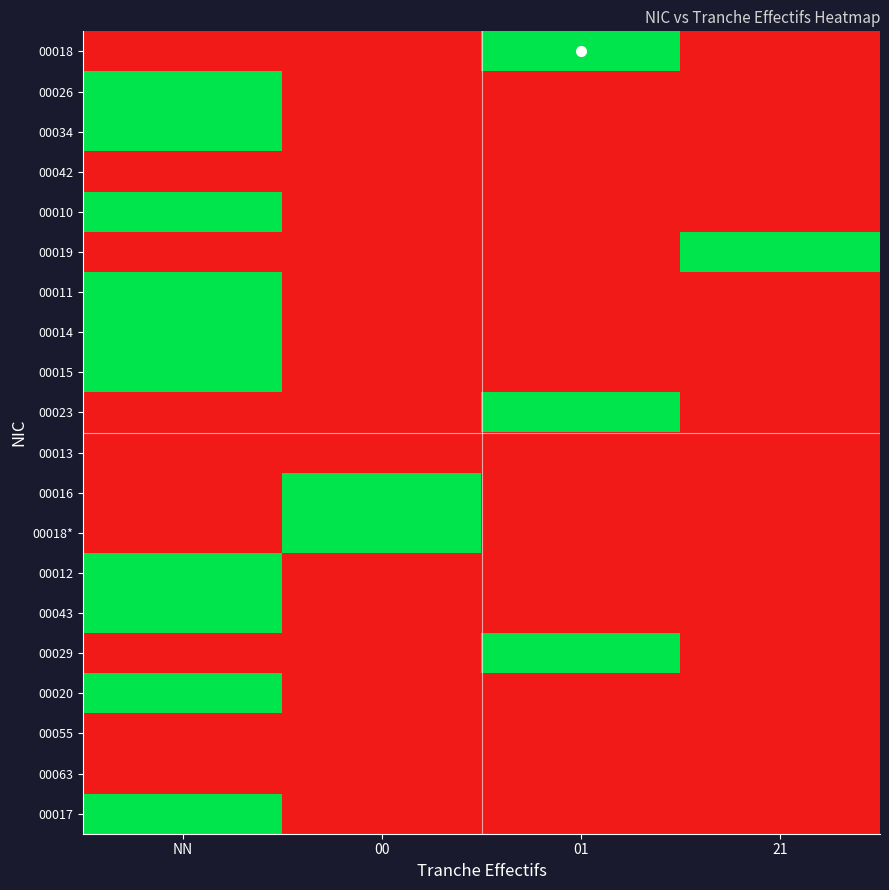

Reading left to right, transcribe all the data shown in this chart.

00018: NN=0	00=0	01=1	21=0
00026: NN=1	00=0	01=0	21=0
00034: NN=1	00=0	01=0	21=0
00042: NN=0	00=0	01=0	21=0
00010: NN=1	00=0	01=0	21=0
00019: NN=0	00=0	01=0	21=1
00011: NN=1	00=0	01=0	21=0
00014: NN=1	00=0	01=0	21=0
00015: NN=1	00=0	01=0	21=0
00023: NN=0	00=0	01=1	21=0
00013: NN=0	00=0	01=0	21=0
00016: NN=0	00=1	01=0	21=0
00018*: NN=0	00=1	01=0	21=0
00012: NN=1	00=0	01=0	21=0
00043: NN=1	00=0	01=0	21=0
00029: NN=0	00=0	01=1	21=0
00020: NN=1	00=0	01=0	21=0
00055: NN=0	00=0	01=0	21=0
00063: NN=0	00=0	01=0	21=0
00017: NN=1	00=0	01=0	21=0